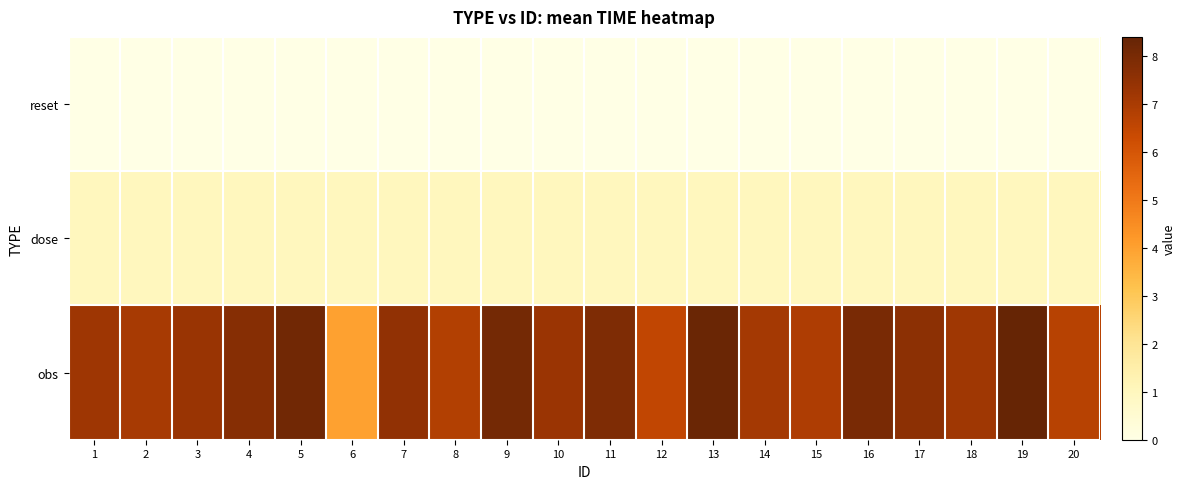

What is the maximum value shown in the chart?

8.4